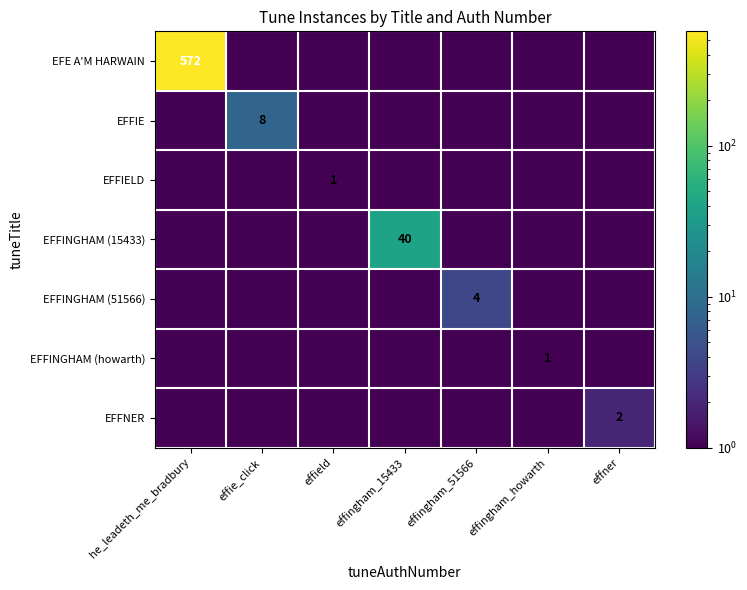

How many categories are shown in the chart?

7